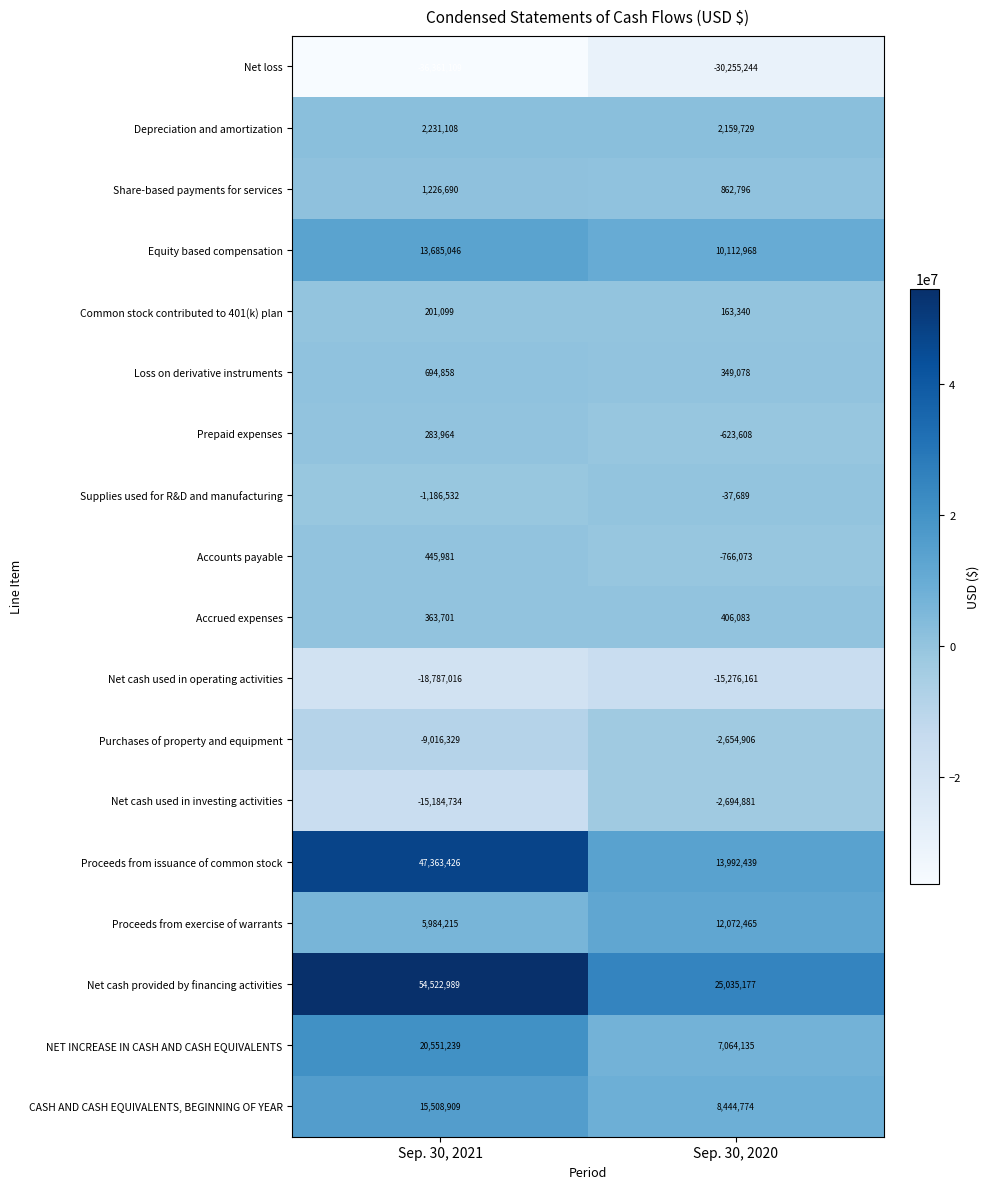

What is the minimum value shown in the chart?

-36361109